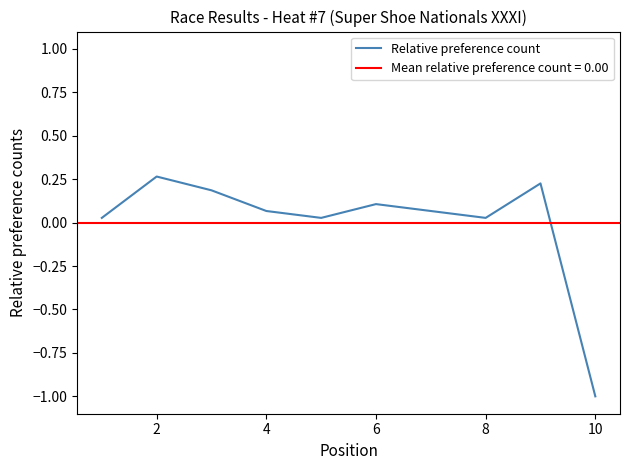

Is it true that Relative preference count equals 0.1 at 6?

True